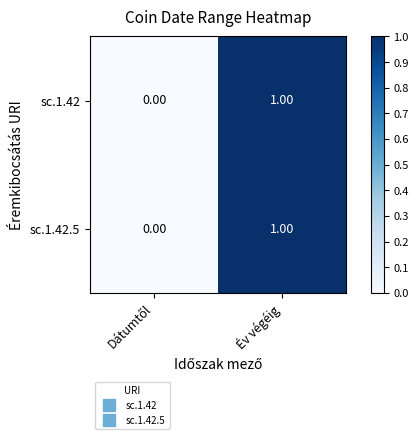

At which label does sc.1.42 reach its peak?

Év végéig